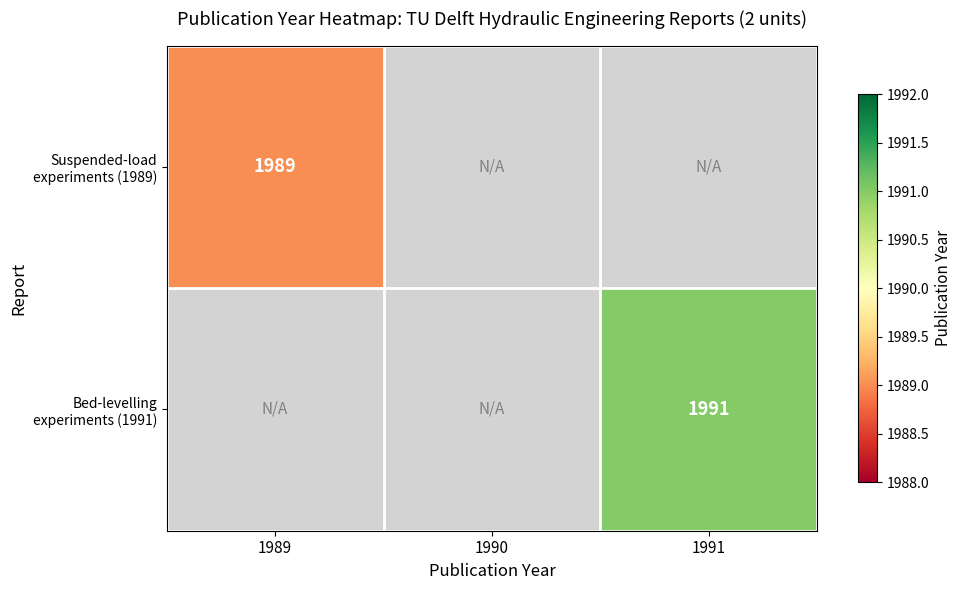

At which category is the sum across all series the highest?

1991